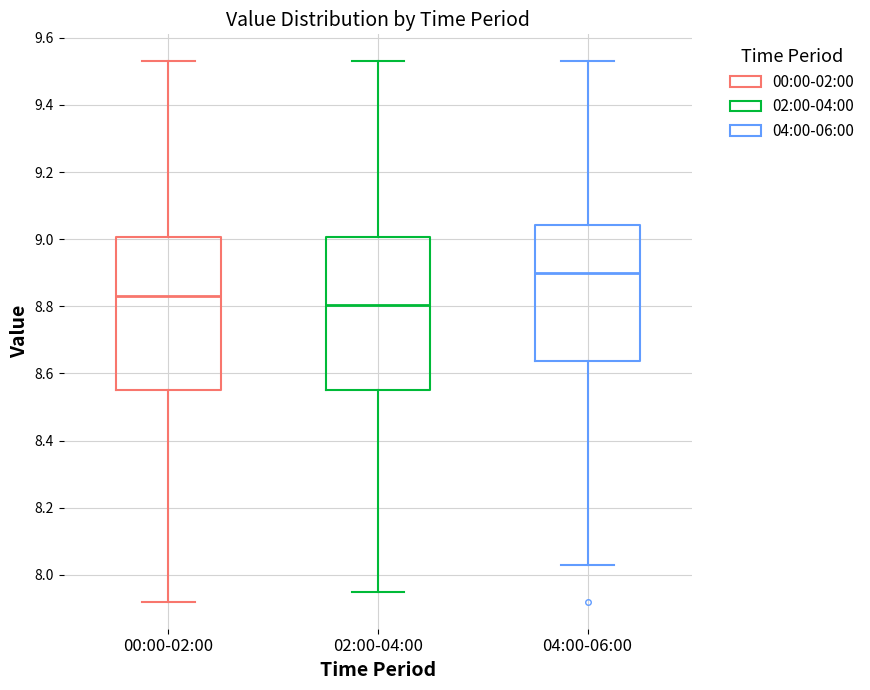

Reading left to right, transcribe this box plot: for each box, give where its median line is, the range the box spans, and where its two whiskers end, as read against the y-axis. The values are not printed on the chart, so give them approximately, as read against the axis.

00:00-02:00: median 8.84, box 8.56 to 9.00, whiskers 7.92 to 9.54
02:00-04:00: median 8.80, box 8.56 to 9.00, whiskers 7.96 to 9.54
04:00-06:00: median 8.90, box 8.64 to 9.04, whiskers 8.04 to 9.54